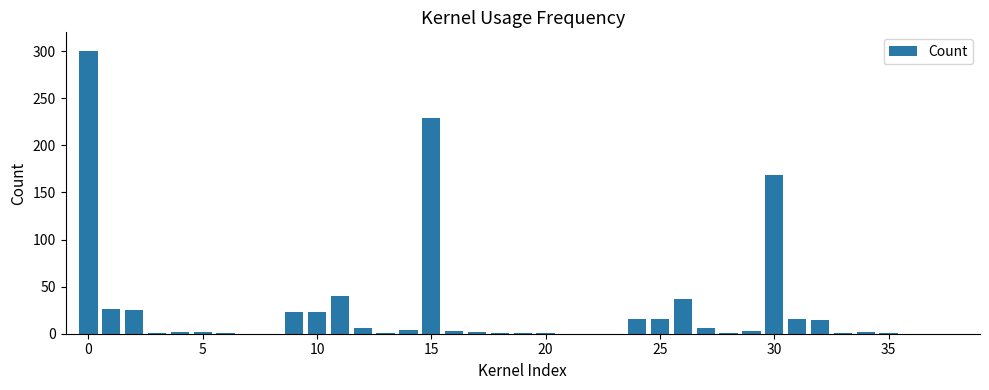

What is the maximum value shown in the chart?

300.0